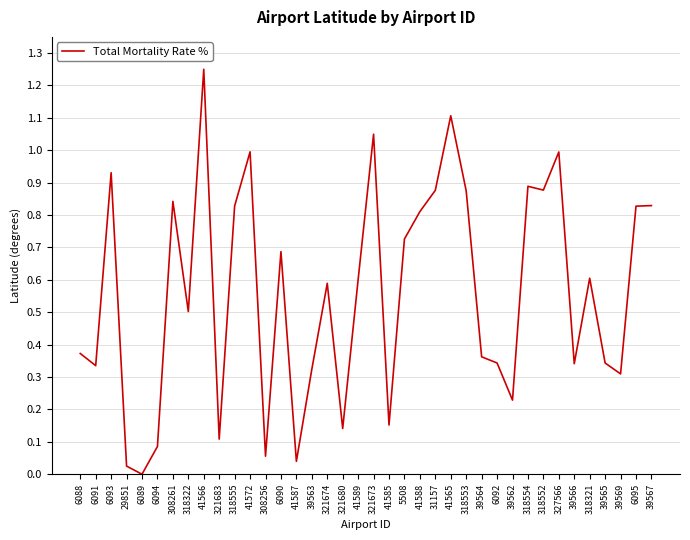

The value at 41565 is 1.1. True or false?

True